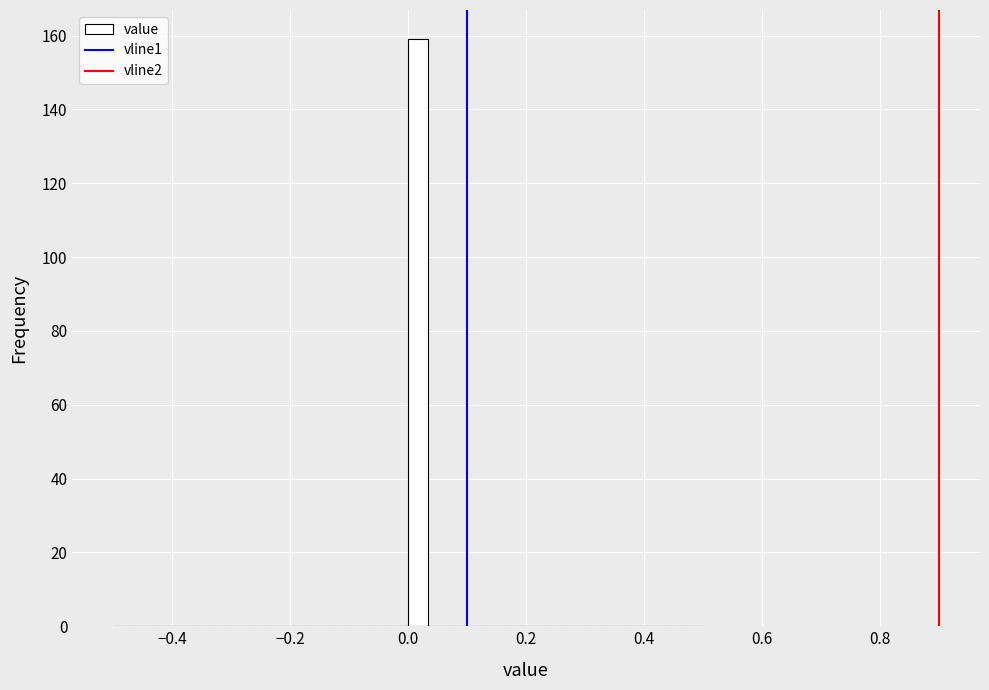

Read against the x-axis, roughly where is the centre of the tallest bar?

0.02